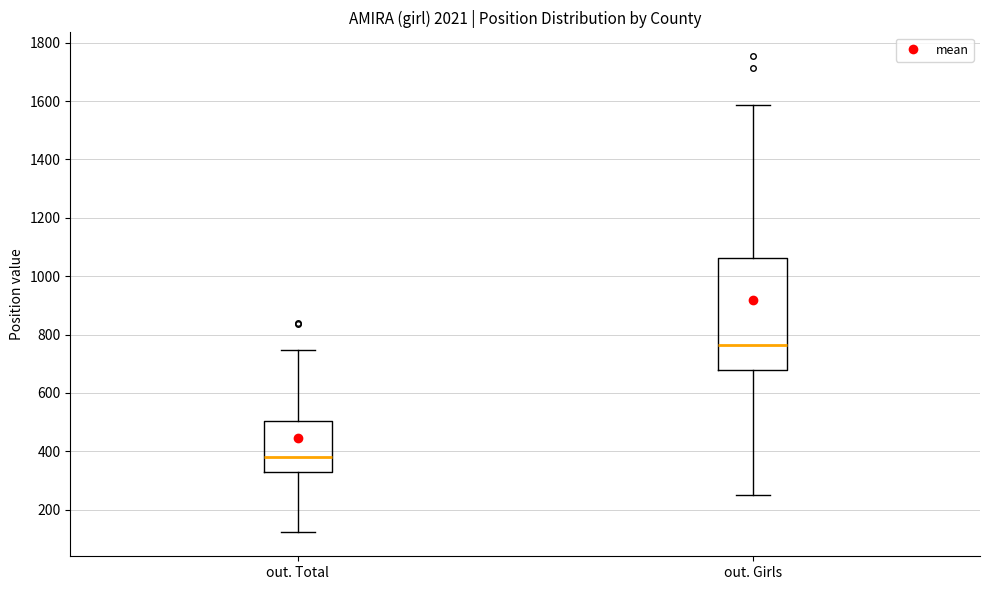

Which box is the tallest, from its lower edge to its upper edge?

out. Girls